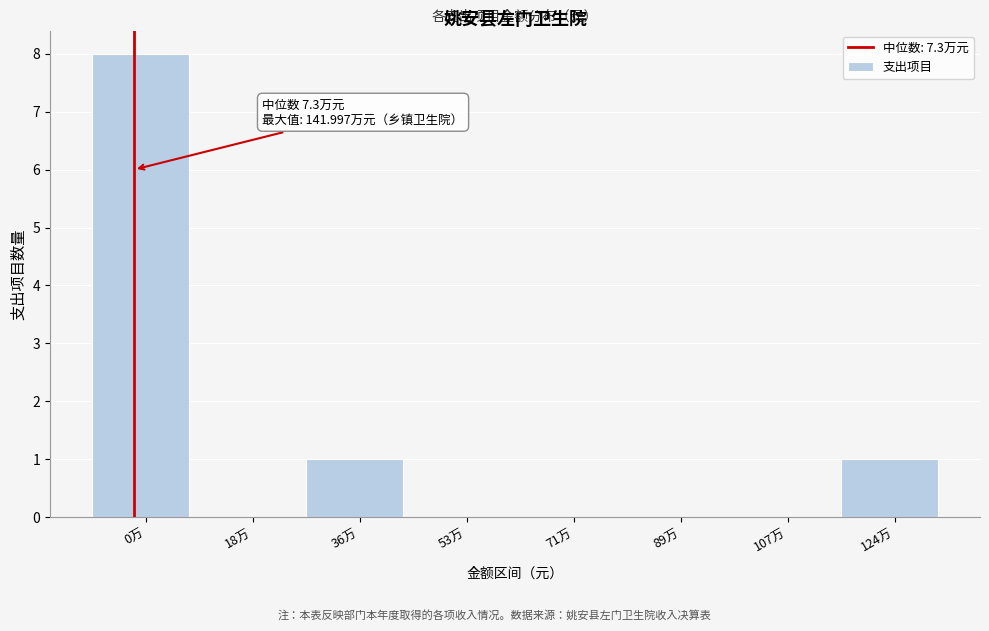

Reading left to right, list all the values displayed in this chart.

0万=8	18万=0	36万=1	53万=0	71万=0	89万=0	107万=0	124万=1